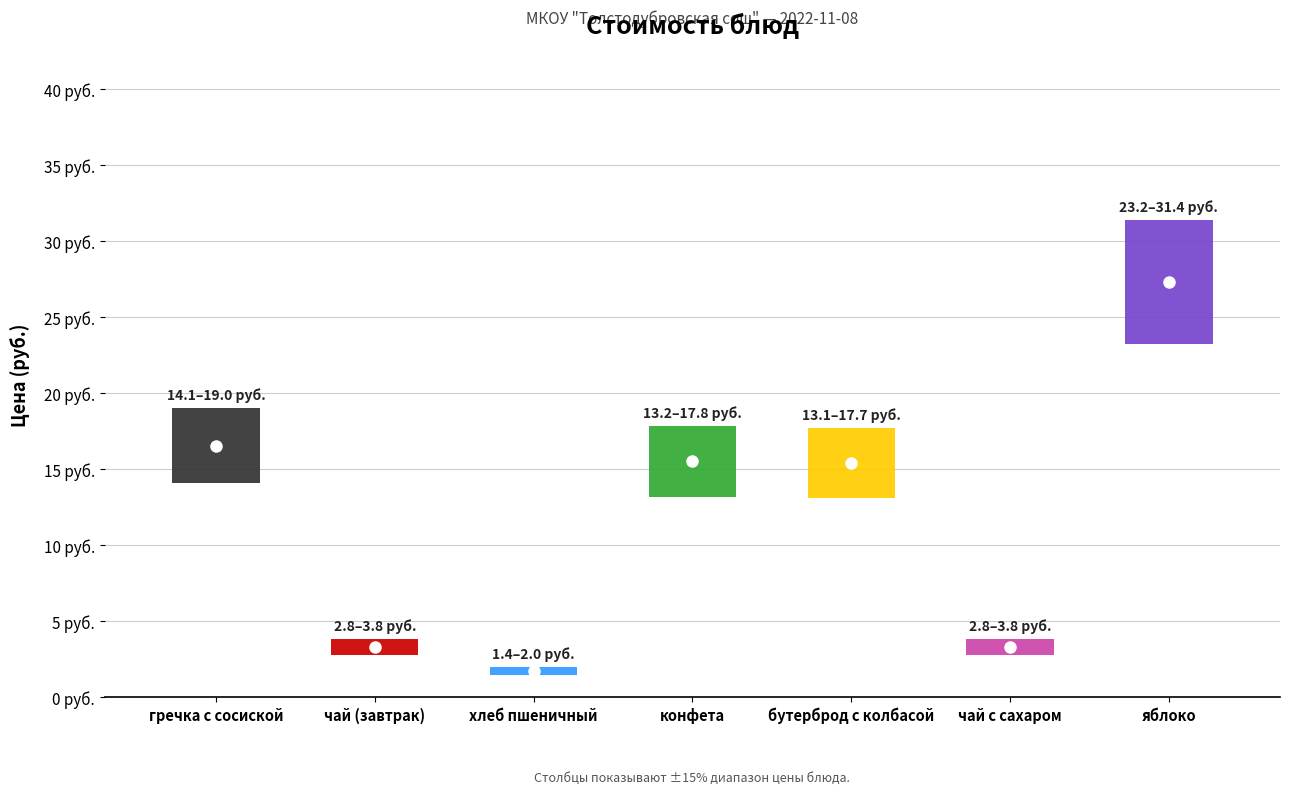

Where does the data first go above 15?

гречка с сосиской